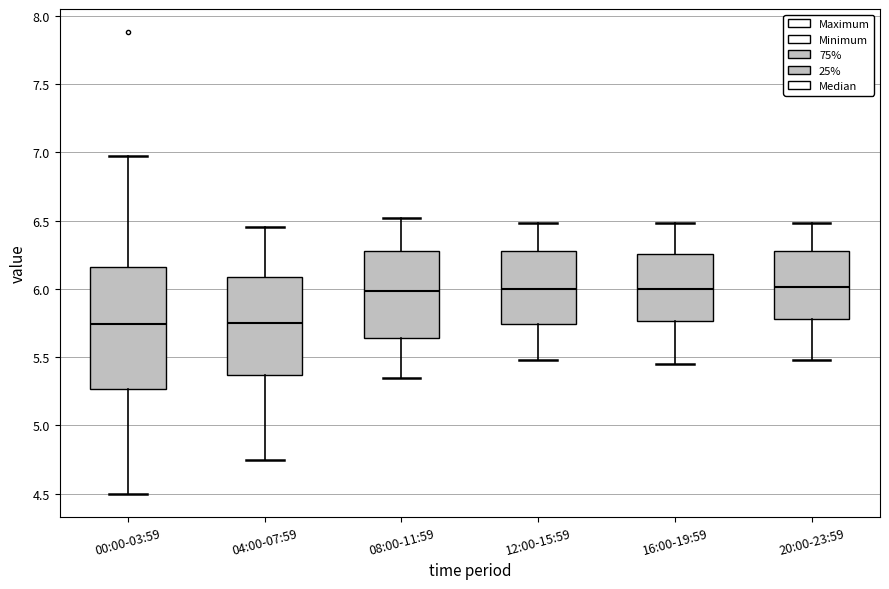

Reading left to right, read every box against the y-axis: the position of its median line, the range the box covers, and the ends of its whiskers. The values are not printed on the chart, so give them approximately, as read against the axis.

00:00-03:59: median 5.75, box 5.25 to 6.15, whiskers 4.50 to 6.95
04:00-07:59: median 5.75, box 5.35 to 6.10, whiskers 4.75 to 6.45
08:00-11:59: median 6.00, box 5.65 to 6.30, whiskers 5.35 to 6.50
12:00-15:59: median 6.00, box 5.75 to 6.30, whiskers 5.50 to 6.50
16:00-19:59: median 6.00, box 5.75 to 6.25, whiskers 5.45 to 6.50
20:00-23:59: median 6.00, box 5.80 to 6.30, whiskers 5.50 to 6.50